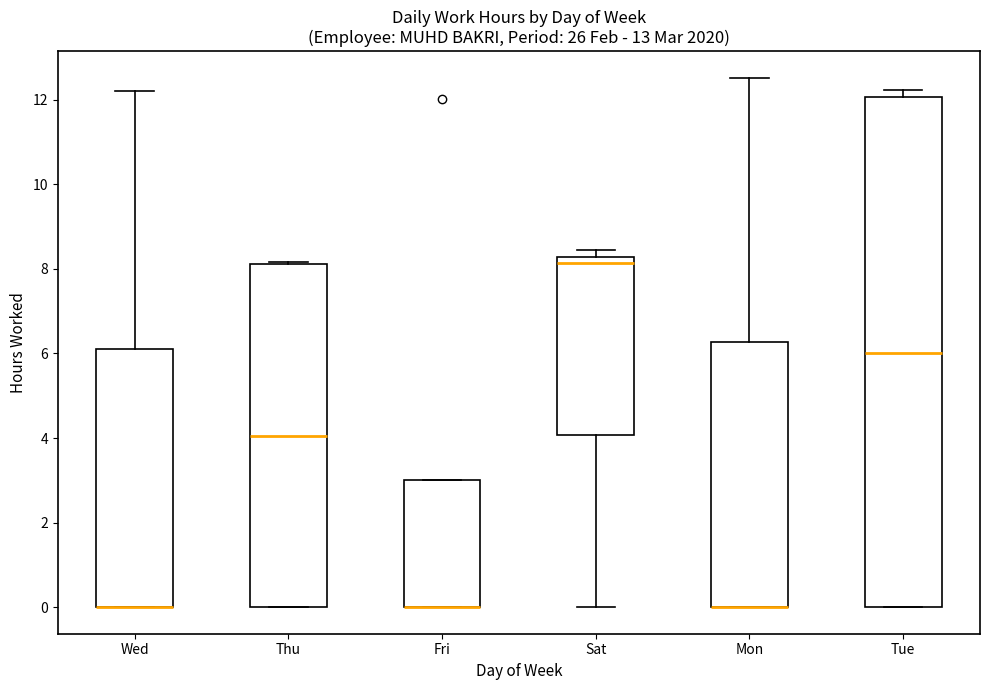

Which box is the tallest, from its lower edge to its upper edge?

Tue